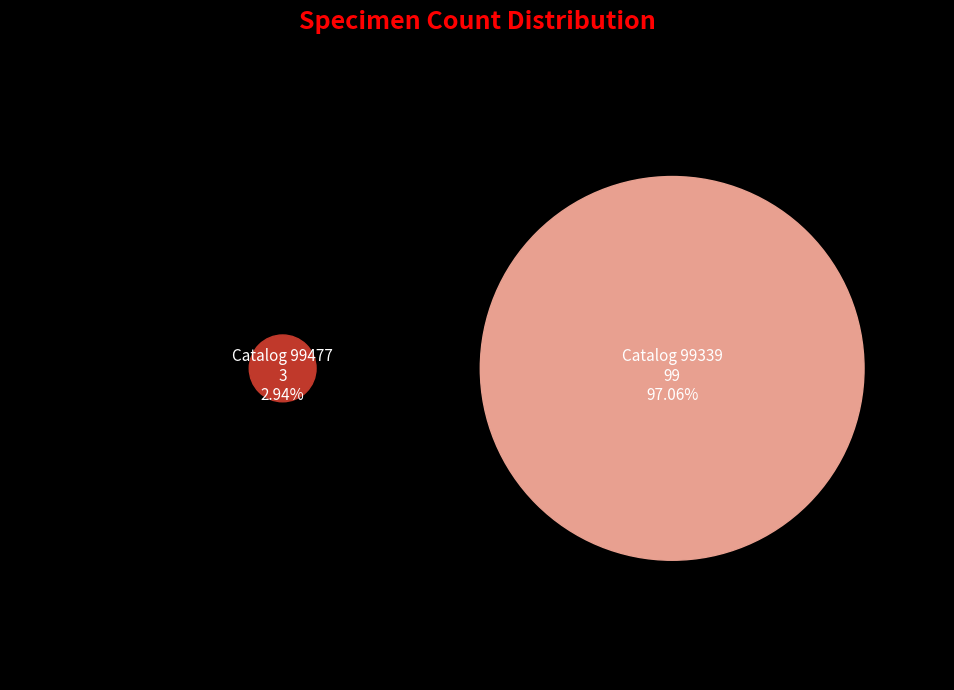

Which slice is the largest?

Catalog 99339